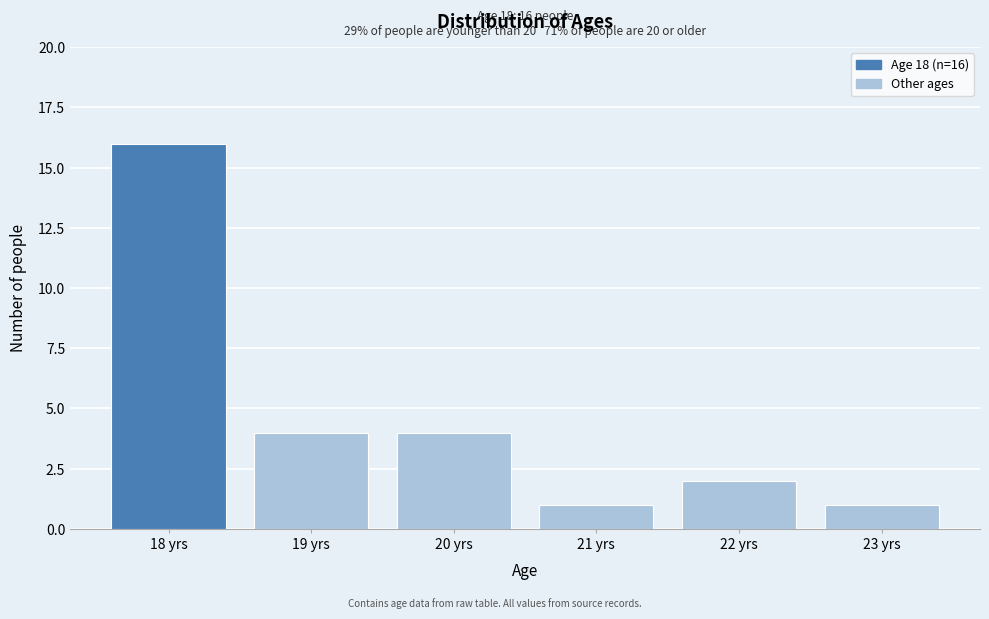

Reading left to right, what are all the values shown in this chart?

16	4	4	1	2	1